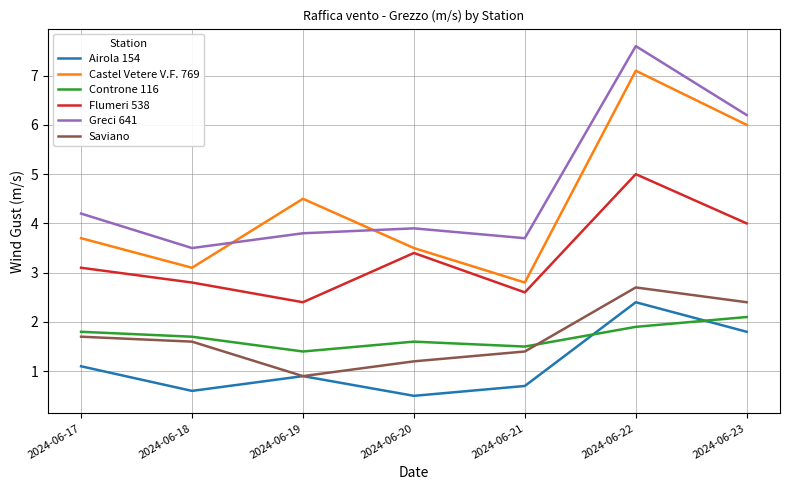

What is the difference between the highest and lowest values at 2024-06-20?

3.4